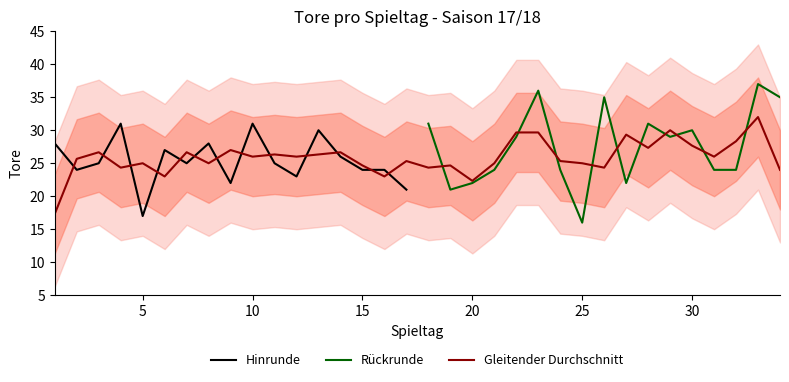

Where is the data nearest to the value 26?

14